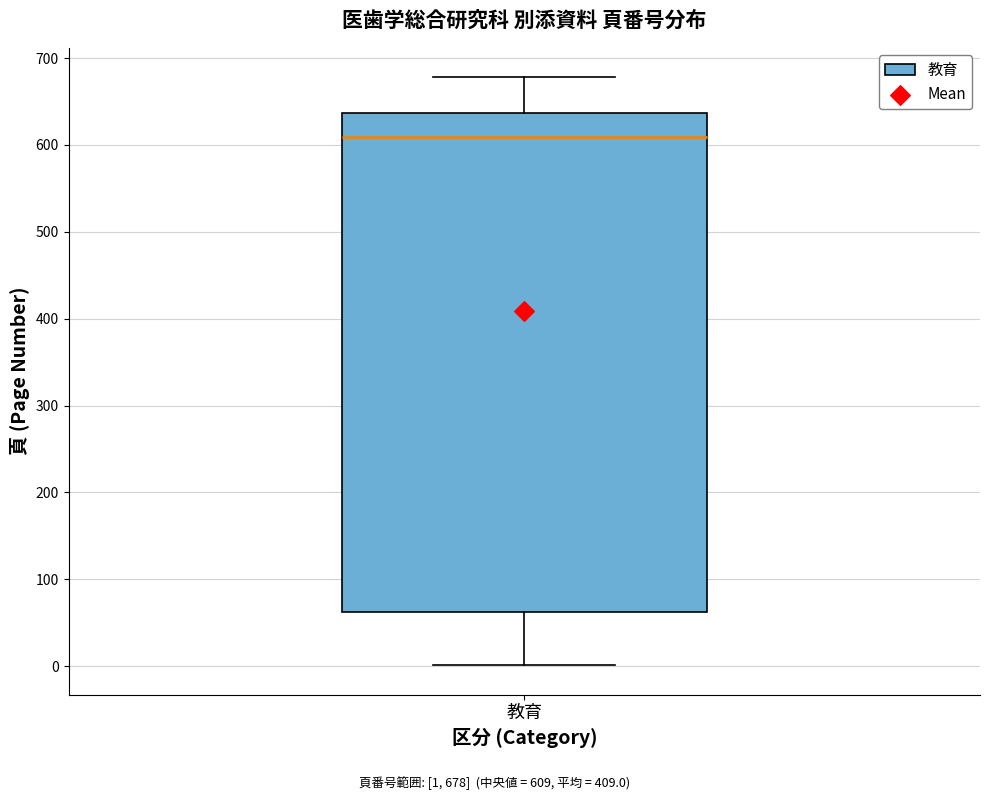

Where does the lower whisker of the box for 教育 end on the y-axis? The values are not printed on the chart, so give them approximately, as read against the axis.

0